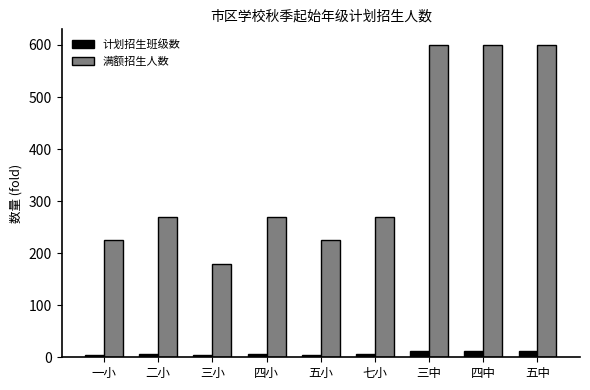

What is the greatest value displayed?

600